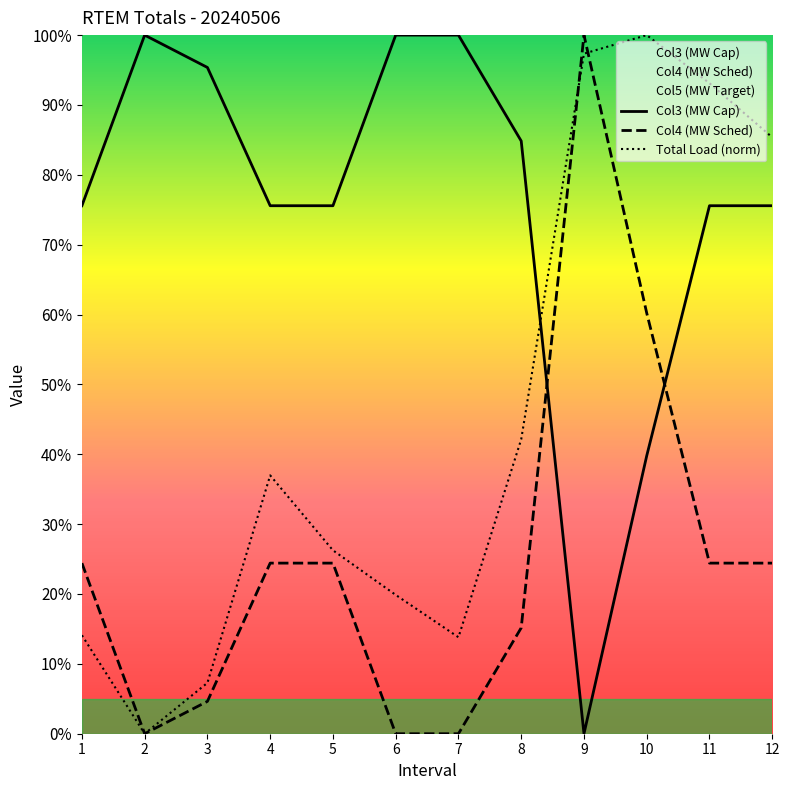

What is the maximum value shown in the chart?

100.0